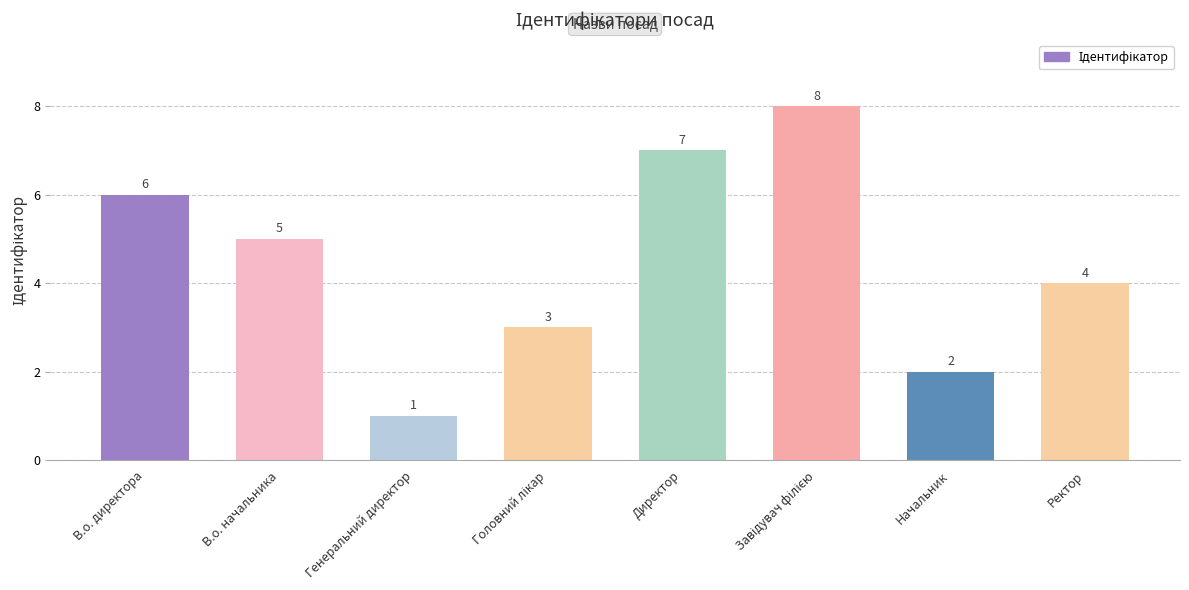

What is the label of the 8th bar from the right?

В.о. директора